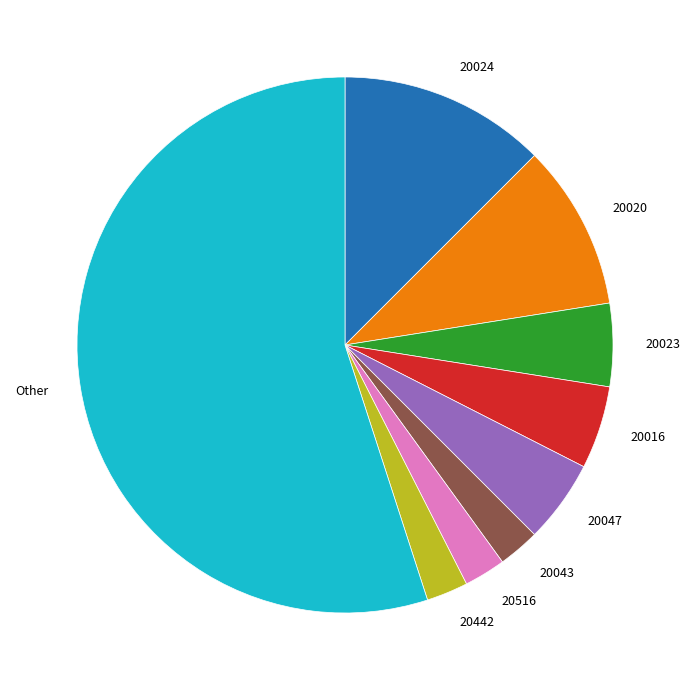

Which category has the biggest portion of the pie?

Other